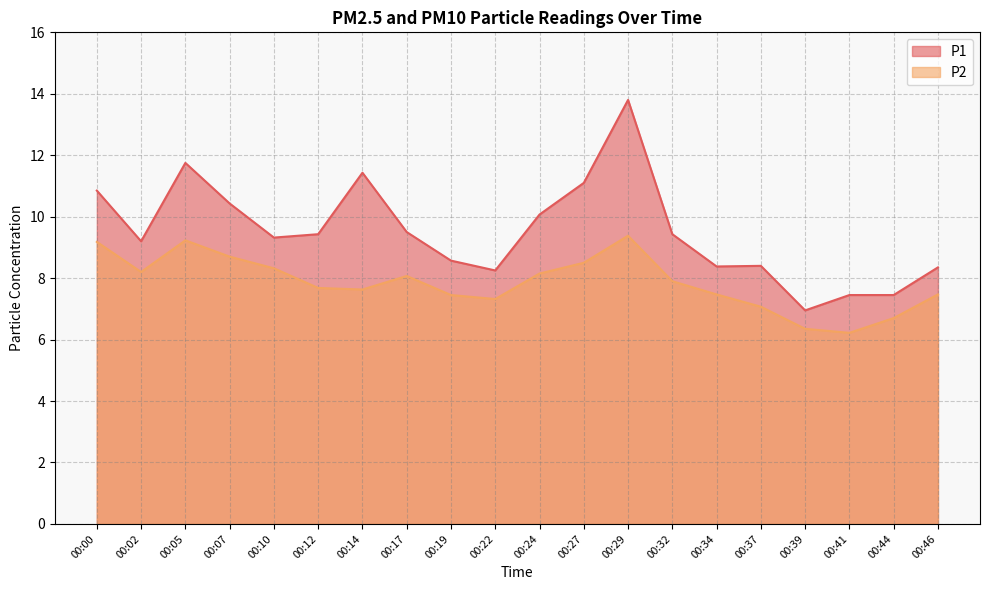

Which series has the largest total across all categories?

P1